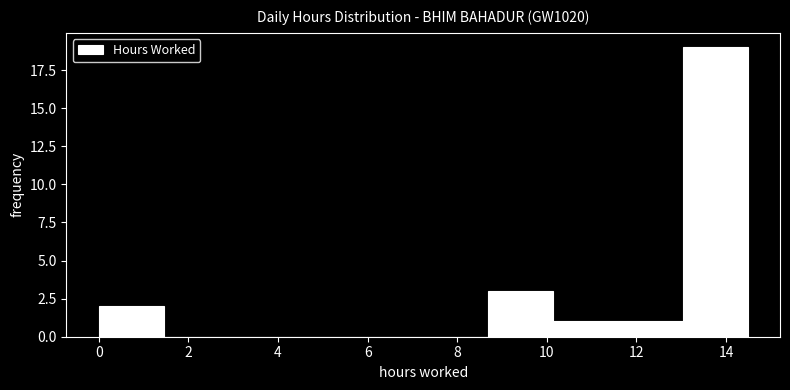

Over which range of the x-axis is the bar tallest?

13.0 to 14.4